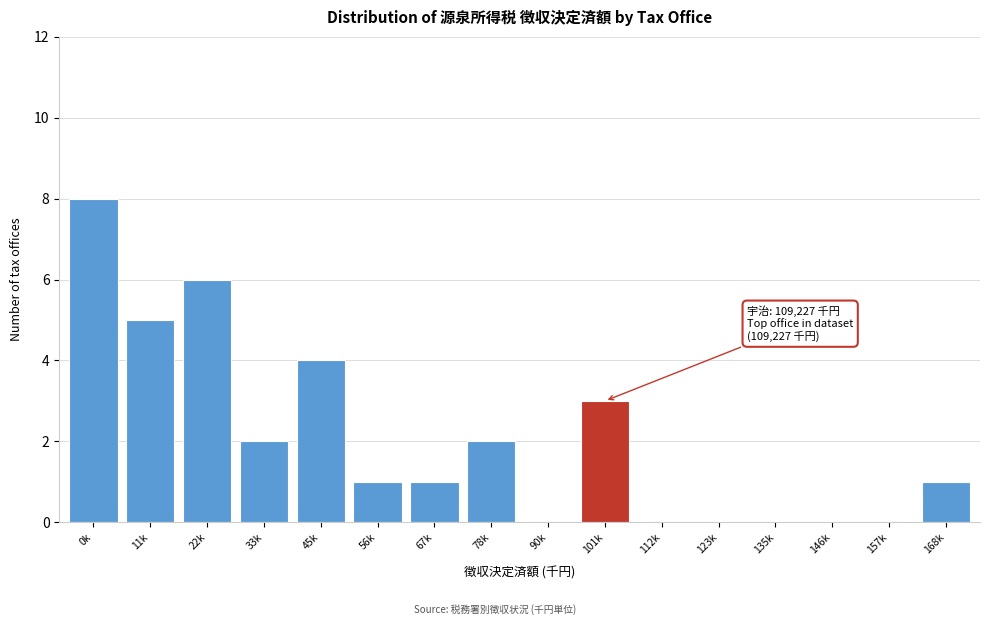

Reading right to left, list all the values displayed in this chart.

168k=1	157k=0	146k=0	135k=0	123k=0	112k=0	101k=3	90k=0	78k=2	67k=1	56k=1	45k=4	33k=2	22k=6	11k=5	0k=8